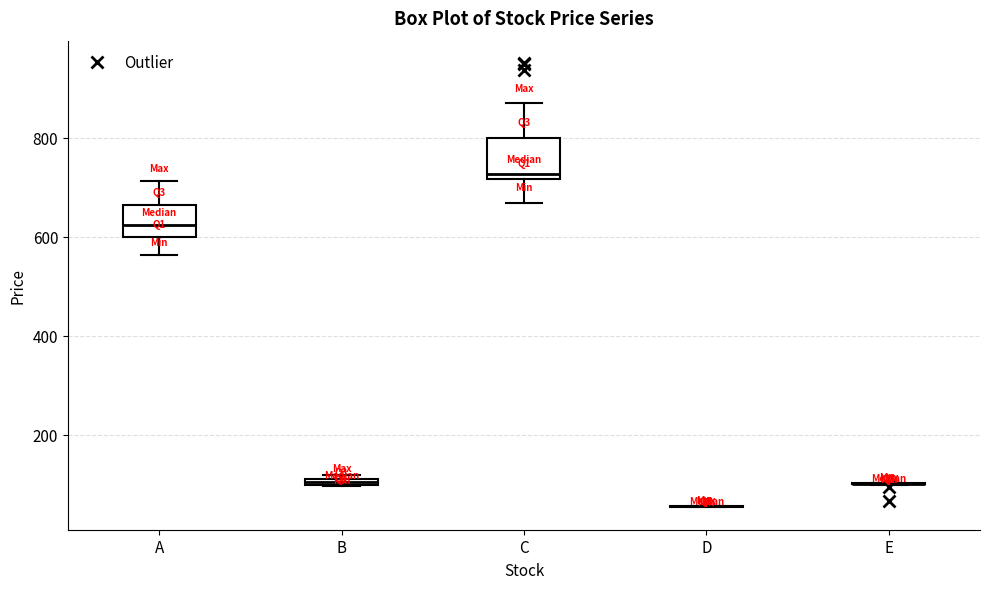

Where is the lower edge of the box for A on the y-axis? The values are not printed on the chart, so give them approximately, as read against the axis.

600